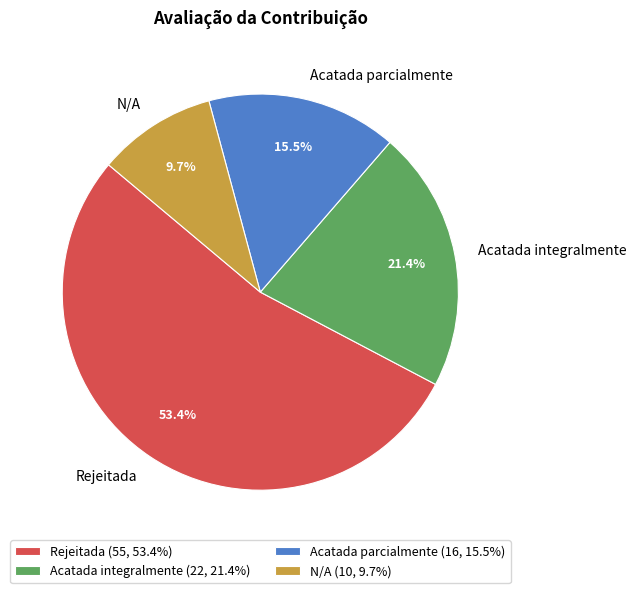

Combined, do Acatada integralmente and Rejeitada account for over 50%?

Yes